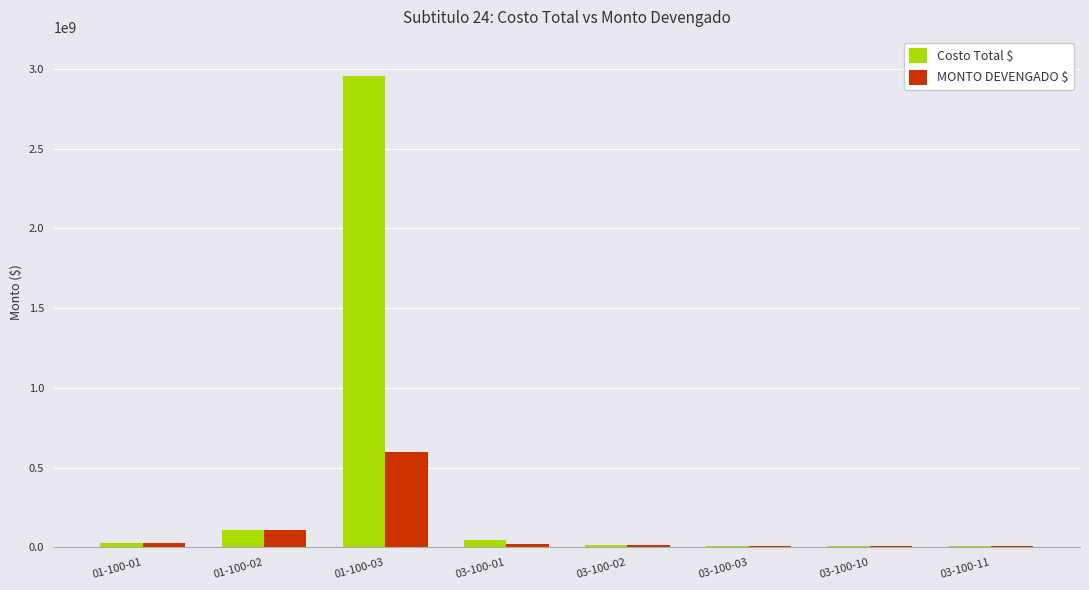

Which series changed the most between 01-100-02 and 03-100-01?

MONTO DEVENGADO $